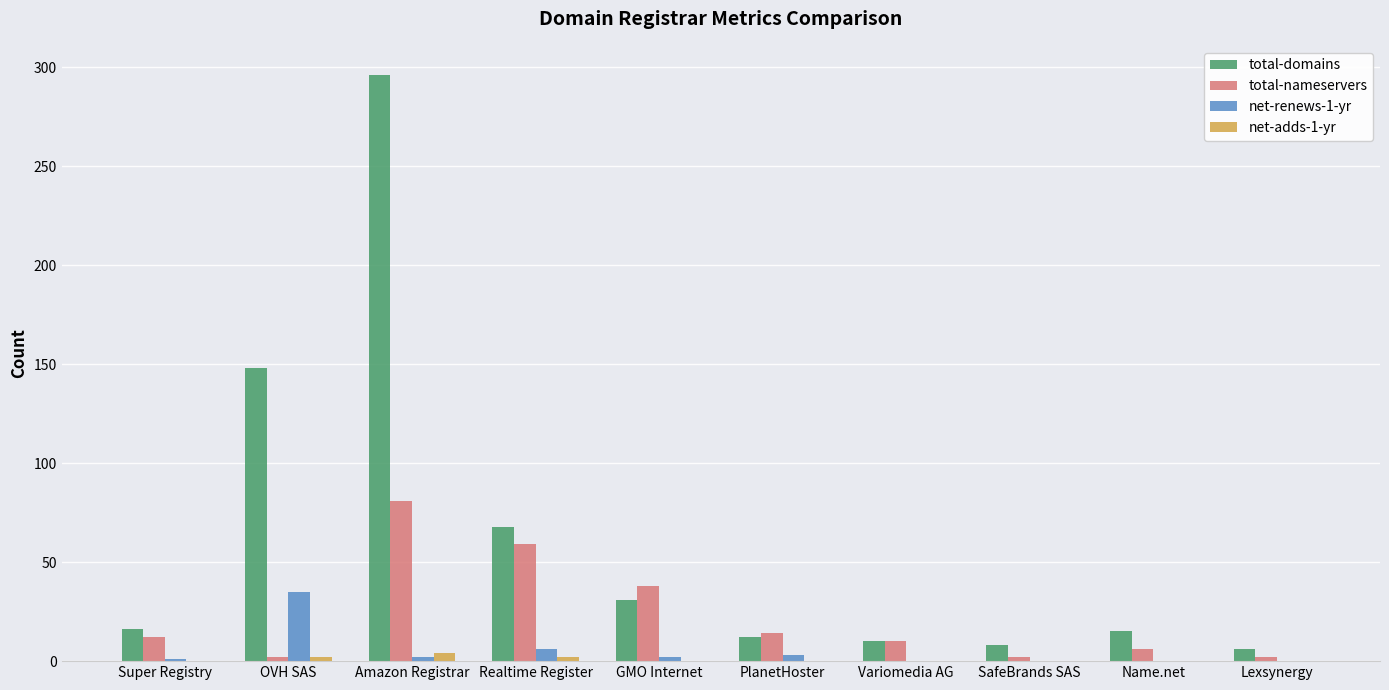

How many categories are shown in the chart?

10